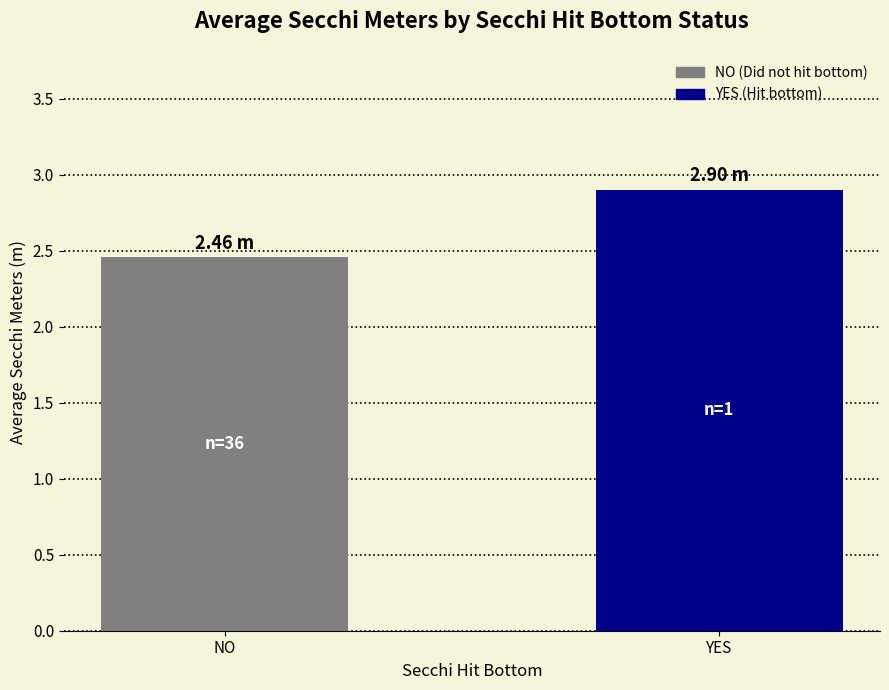

List the labels in order of value, largest first.

YES, NO